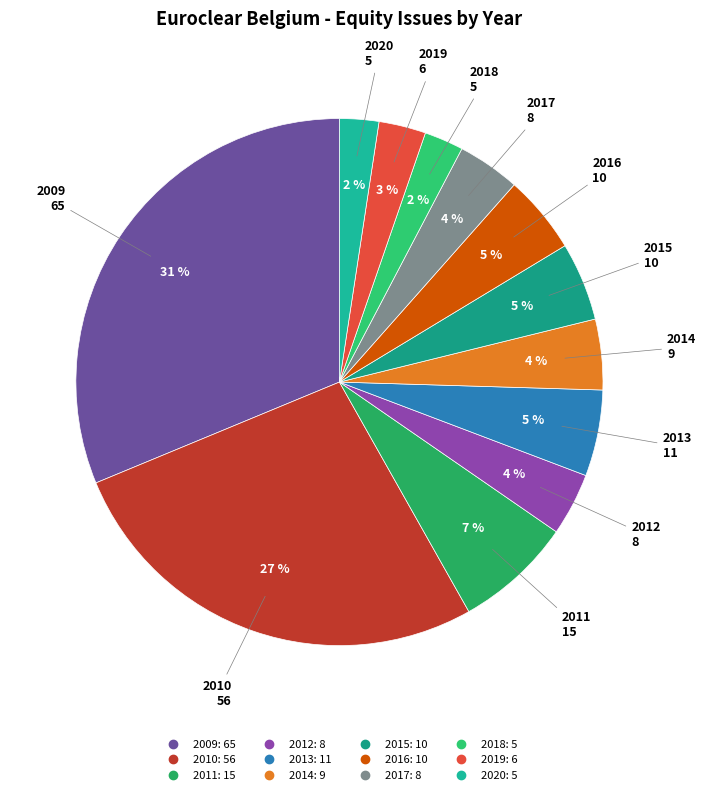

Is the sum of 2017 and 2018 greater than half?

No